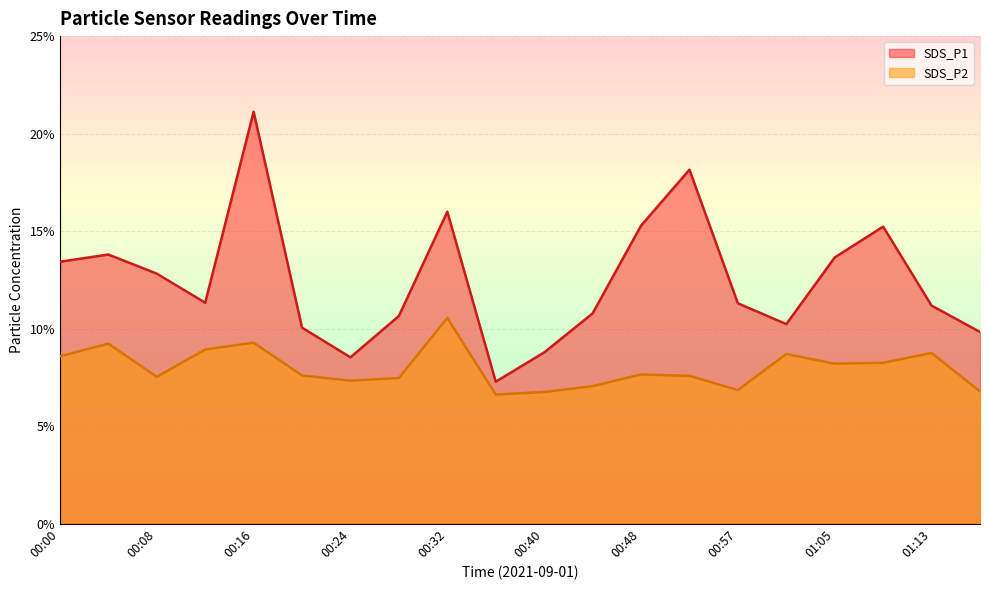

What is the highest value of the SDS_P2 series?

10.6